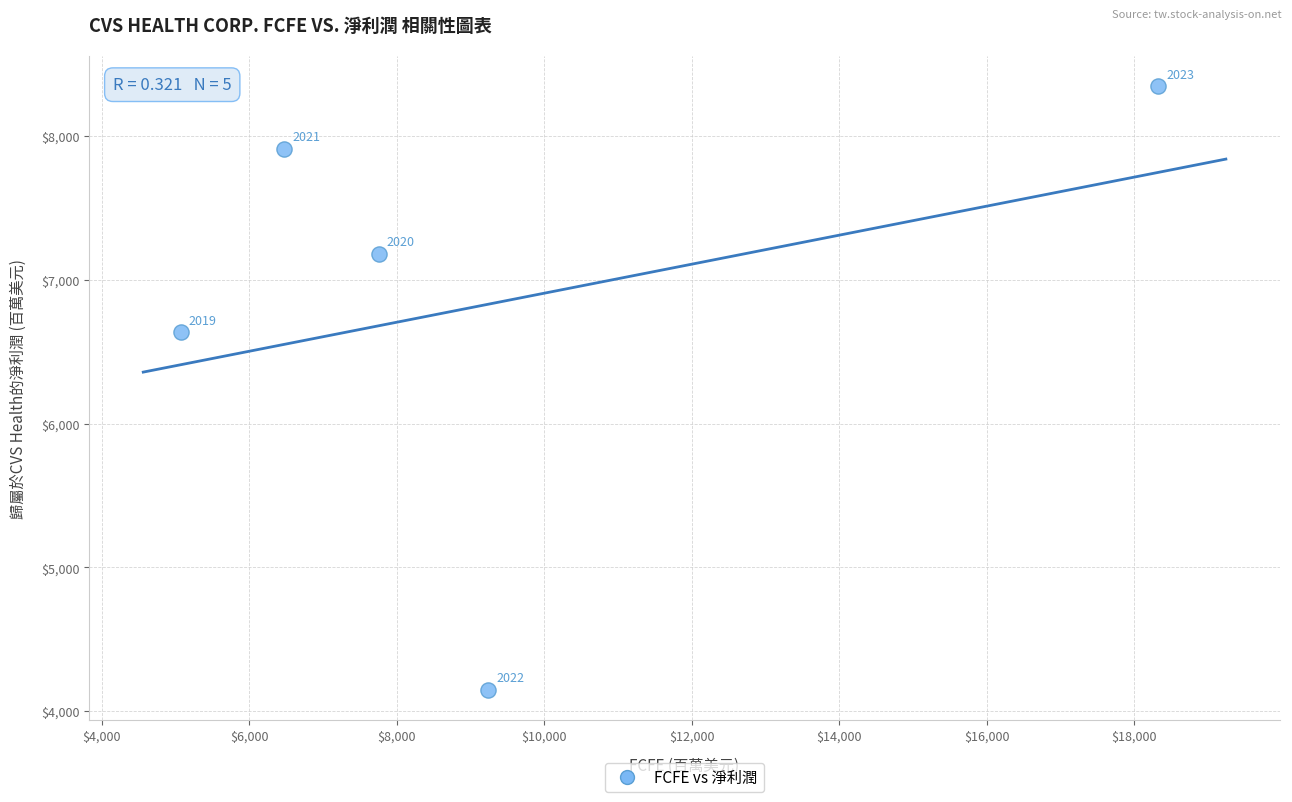

What is the range of X values (max minus min)?

13256